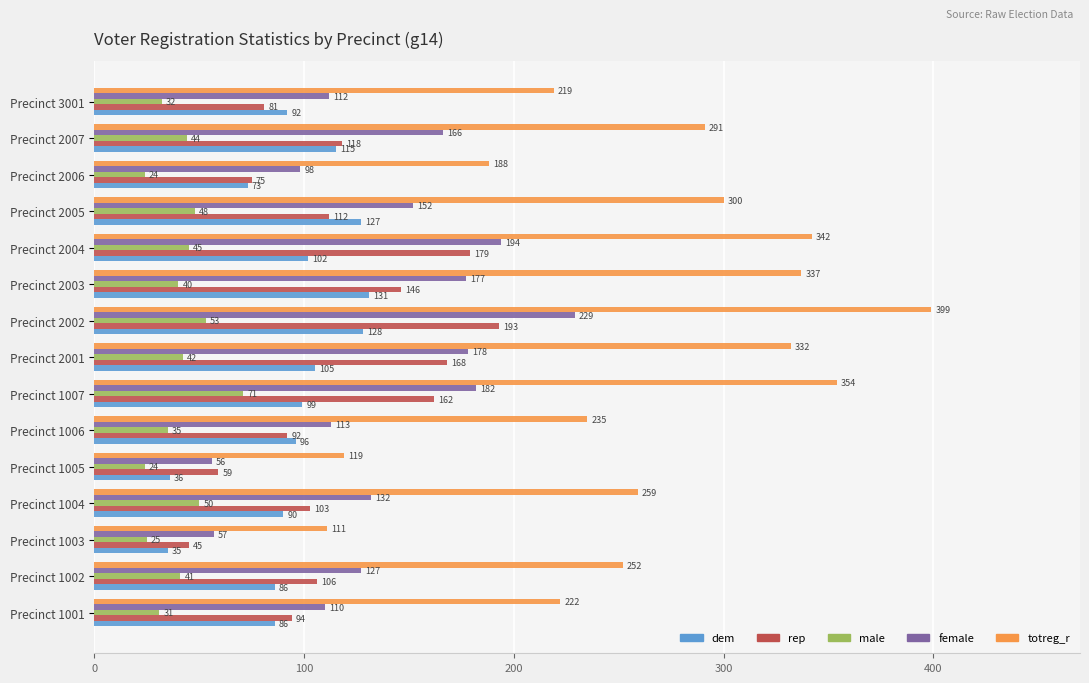

How many distinct data groups are displayed?

5